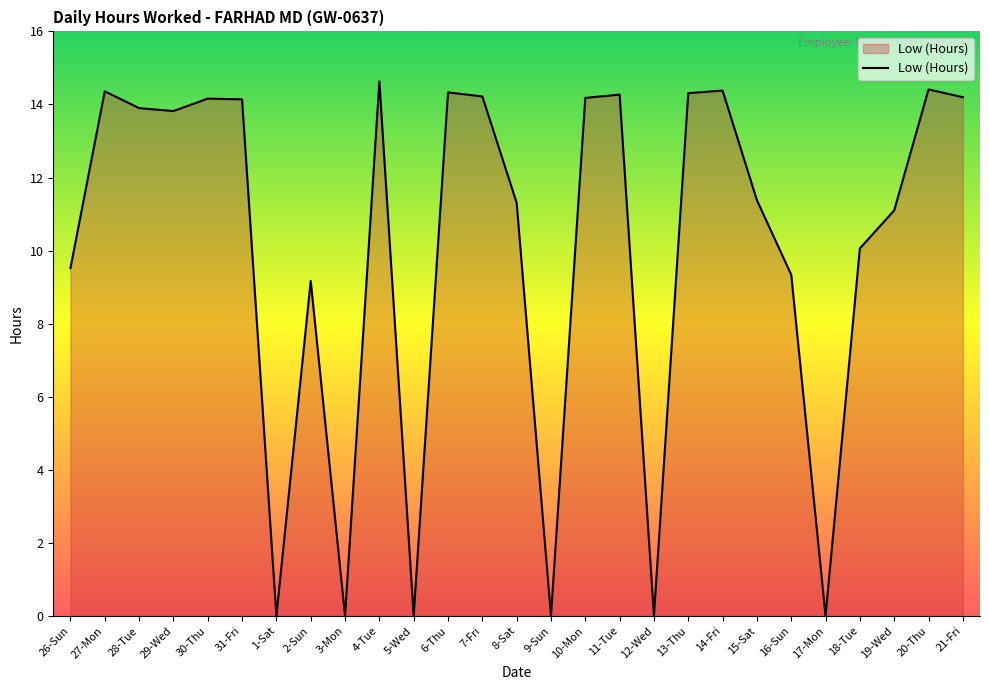

What is the sum of the values at 26-Sun and 3-Mon?

9.5